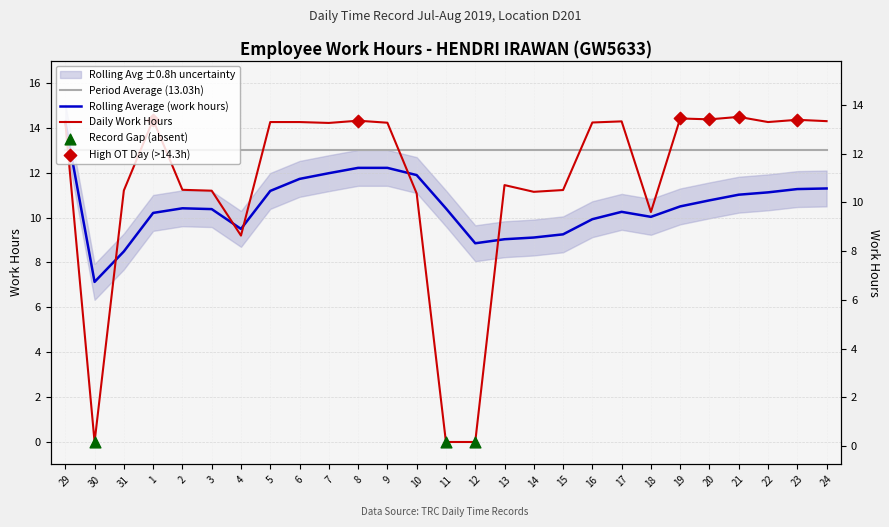

Which has a higher value, 21 or 12?

21